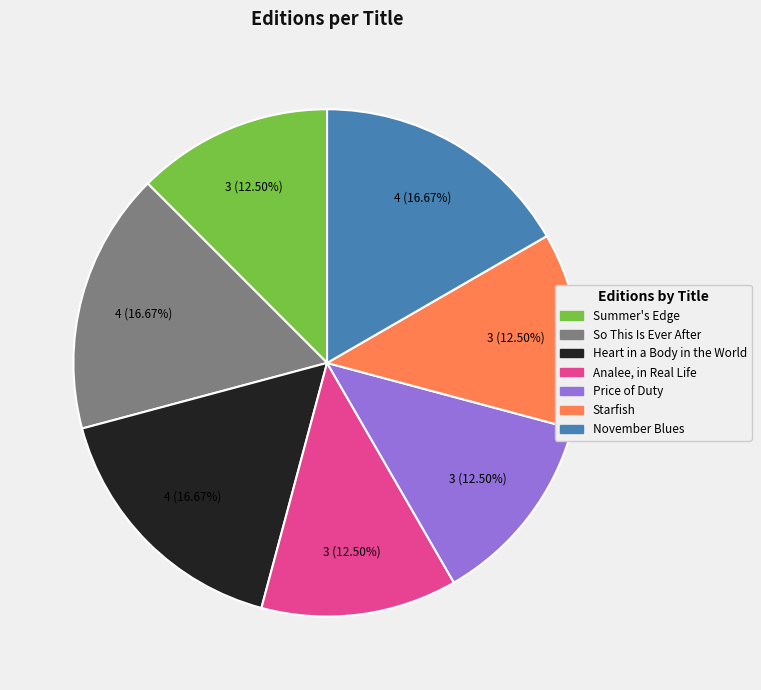

Is the sum of So This Is Ever After and Heart in a Body in the World greater than half?

No